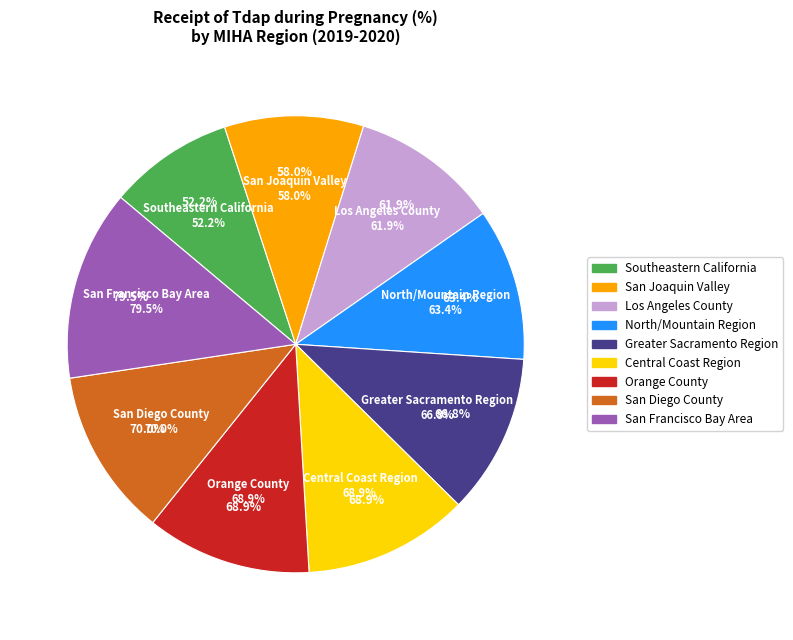

Which has a higher value, San Joaquin Valley or Greater Sacramento Region?

Greater Sacramento Region